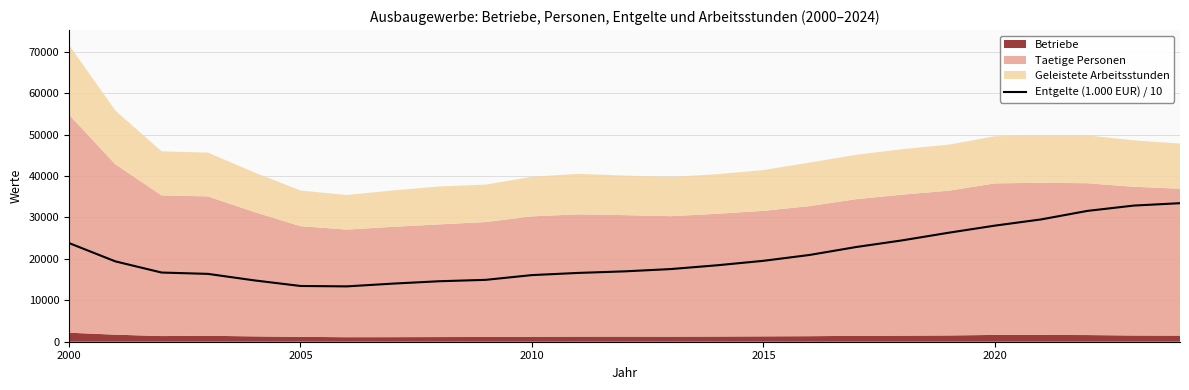

True or false: Entgelte (1.000 EUR) / 10 has a value of 30087.6 at 2015.

False